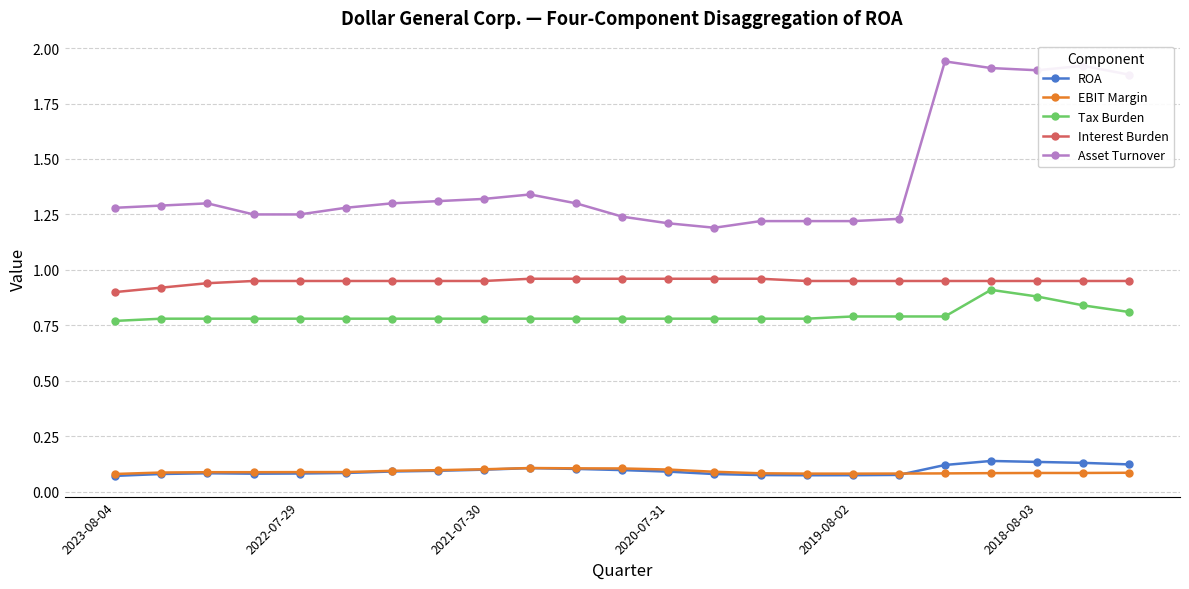

True or false: Interest Burden and ROA intersect in this chart.

False